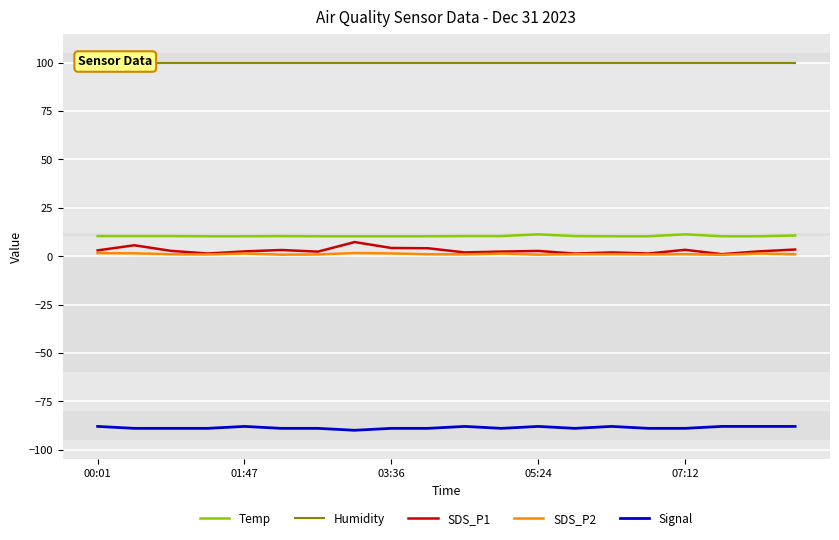

Which series has the largest total across all categories?

Humidity